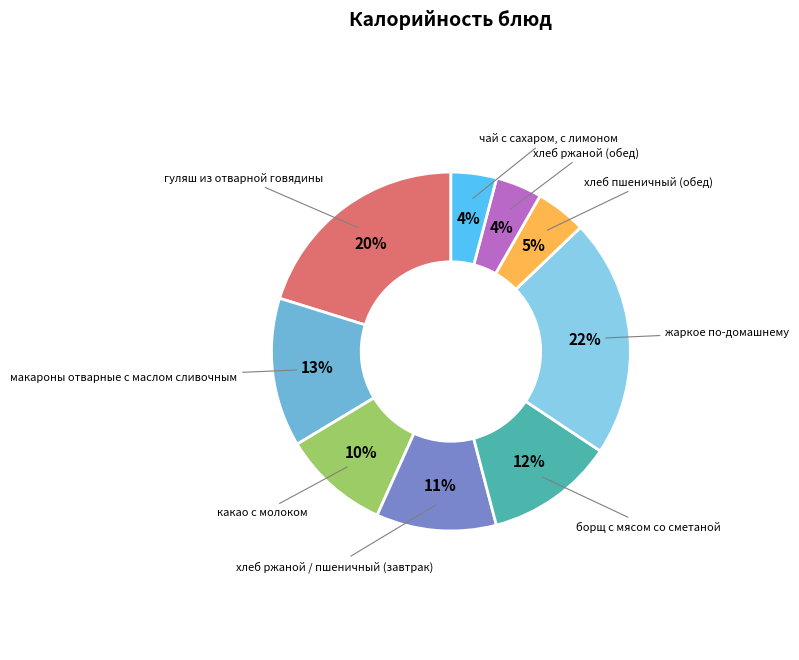

Which slice is the smallest?

чай с сахаром, с лимоном